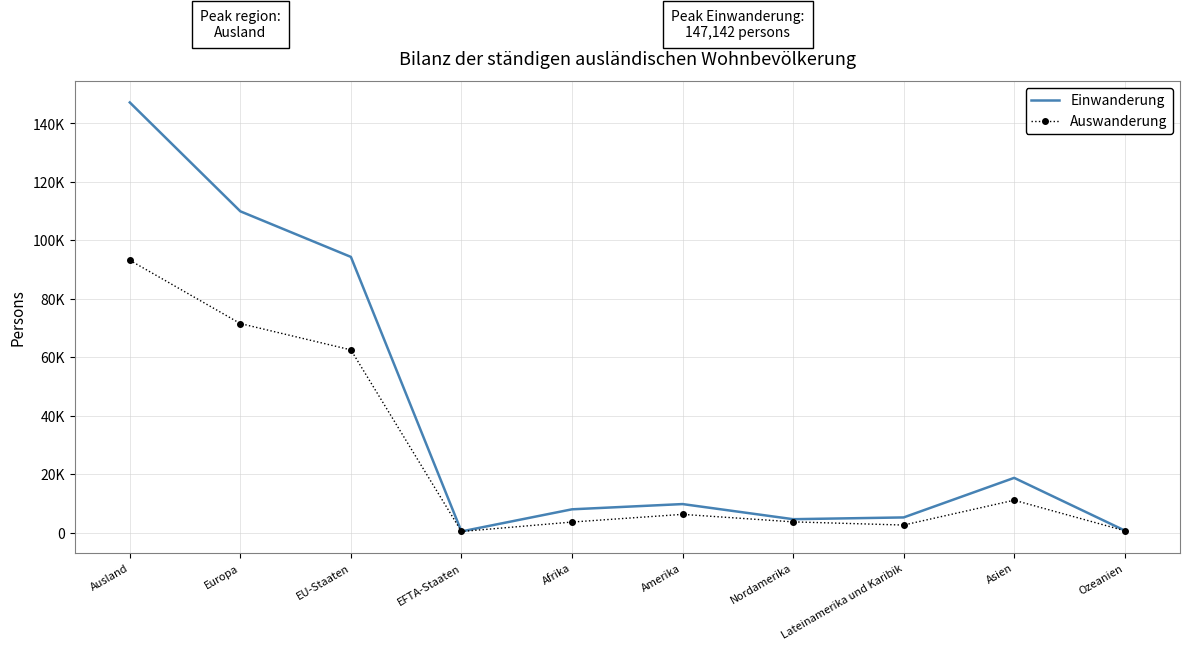

What is the approximate value of Auswanderung at EU-Staaten, to the nearest 50?

62500